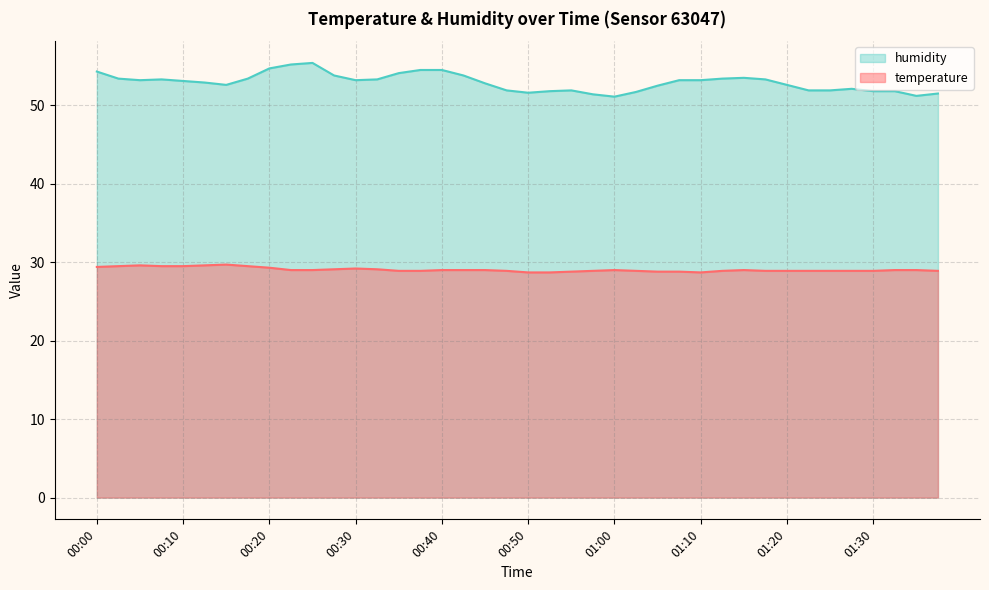

What is the total value across all series at 01:05?

81.3